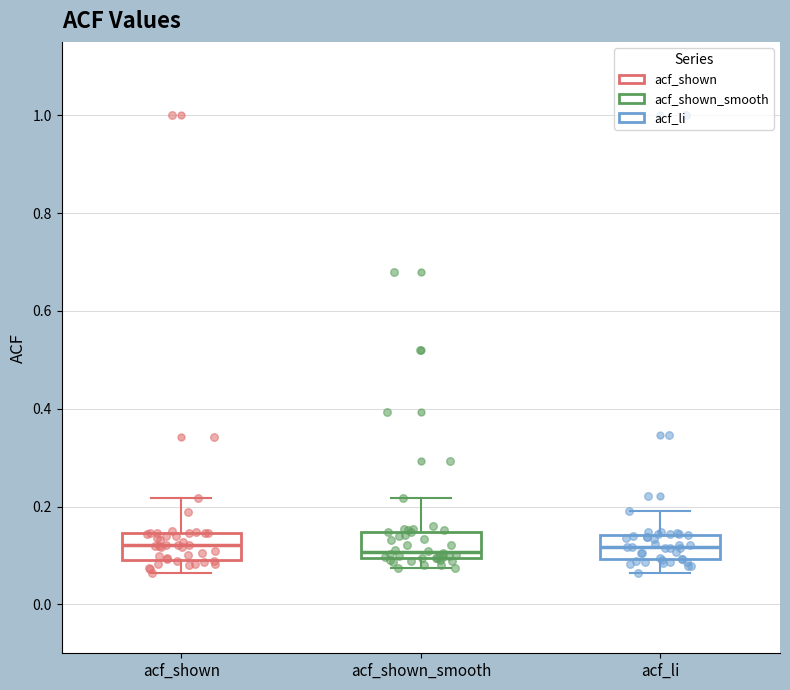

Reading left to right, read every box against the y-axis: the position of its median line, the range the box covers, and the ends of its whiskers. The values are not printed on the chart, so give them approximately, as read against the axis.

acf_shown: median 0.12, box 0.10 to 0.14, whiskers 0.06 to 0.22
acf_shown_smooth: median 0.10 (just above the box's lower edge), box 0.10 to 0.14, whiskers 0.08 to 0.22
acf_li: median 0.12, box 0.10 to 0.14, whiskers 0.06 to 0.20